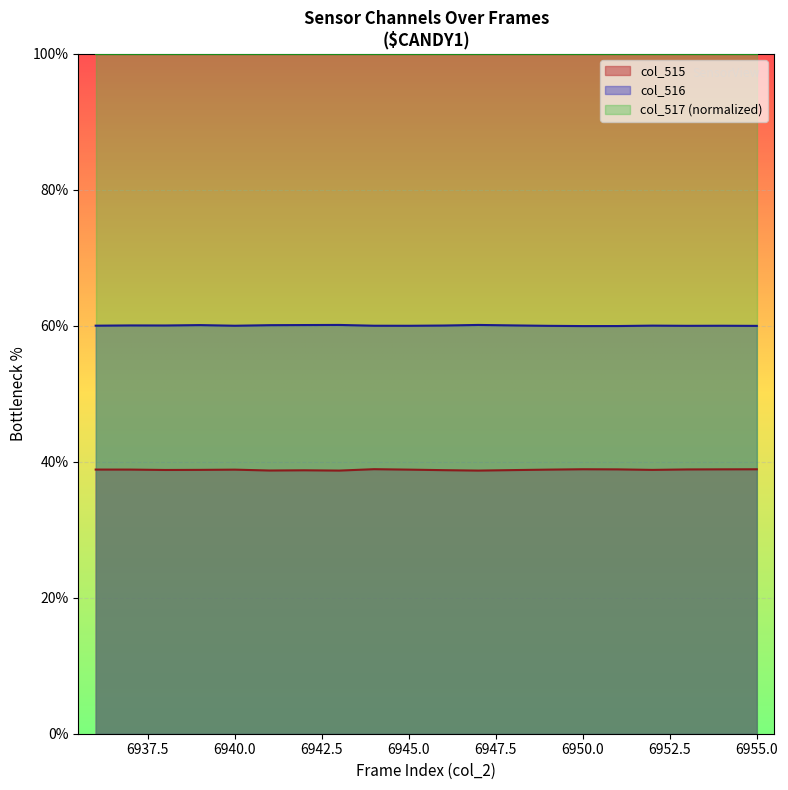

What is the maximum value shown in the chart?

100.0